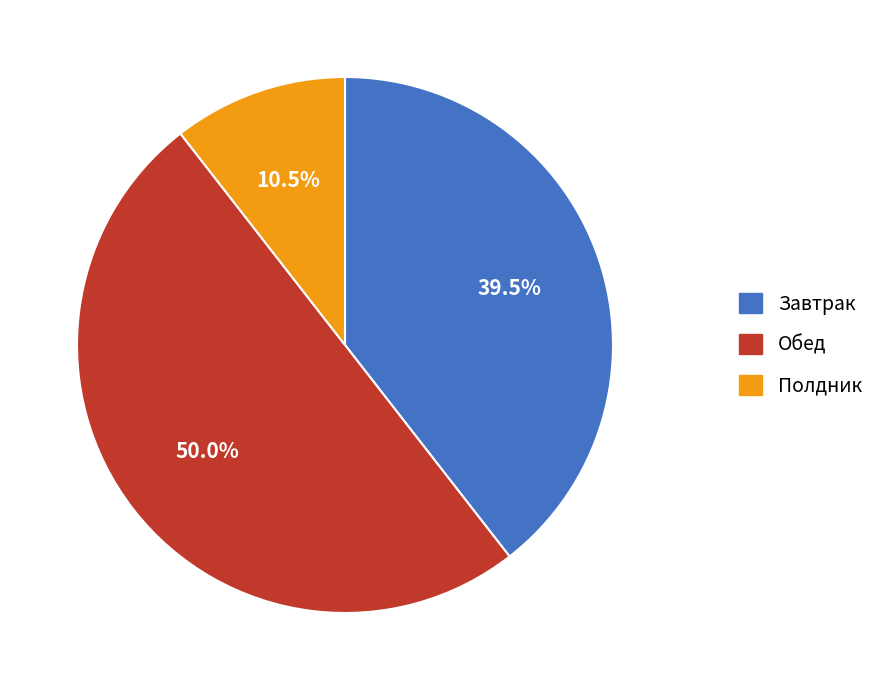

Is Полдник the majority of the pie?

No